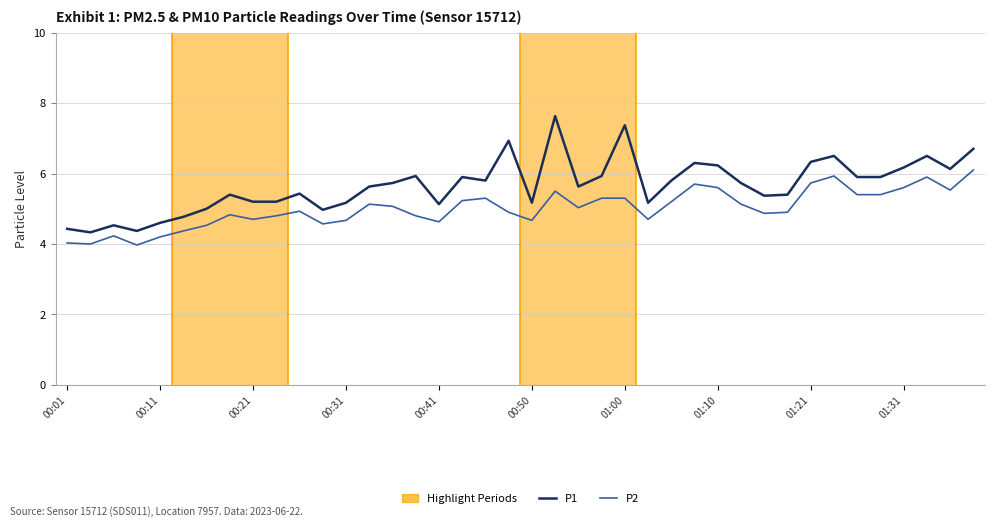

What is the lowest value of the P1 series?

4.3